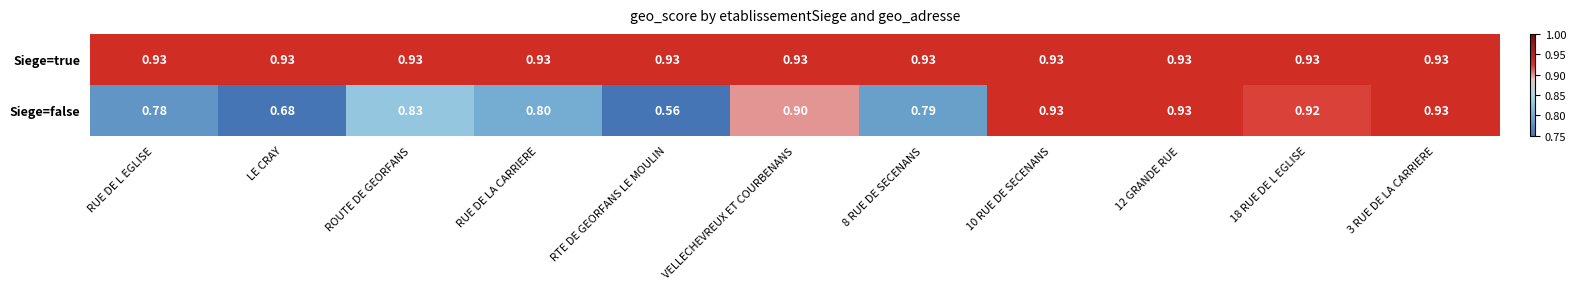

Which series has the largest total across all categories?

Siege=true